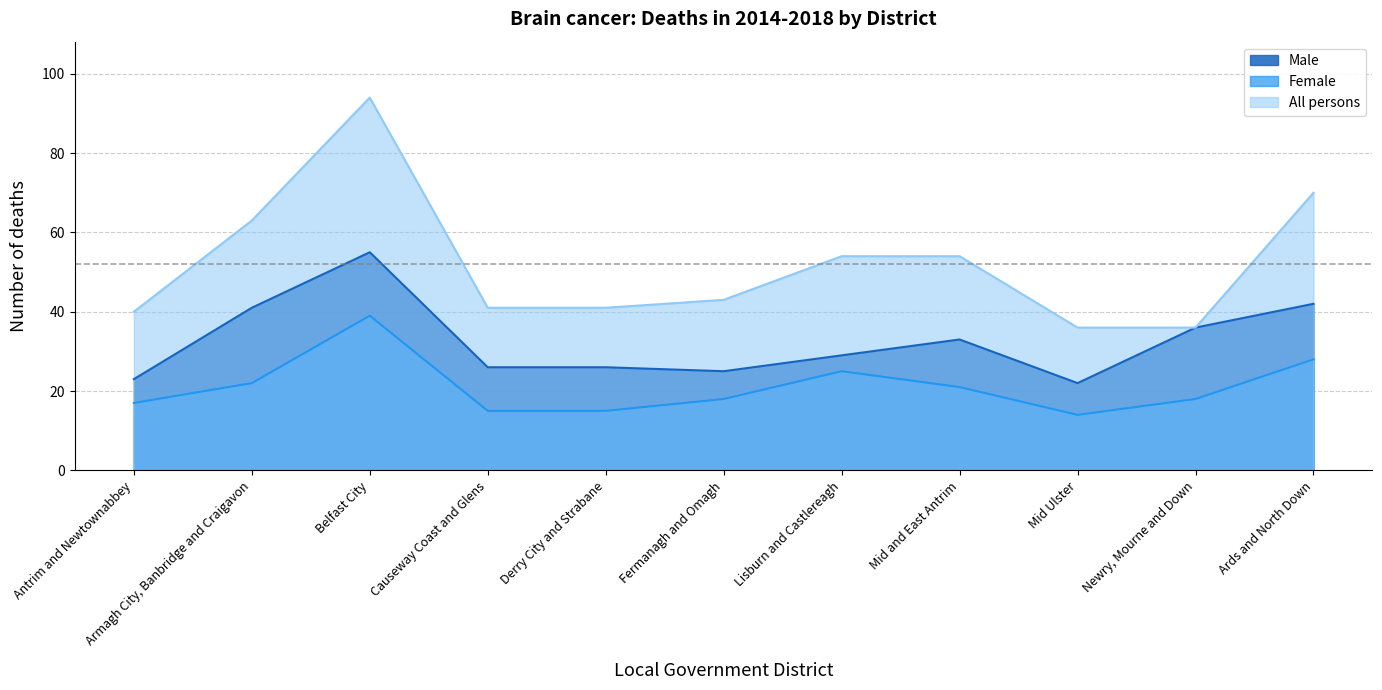

Reading left to right, transcribe all the data shown in this chart.

Male: Antrim and Newtownabbey=23	Armagh City, Banbridge and Craigavon=41	Belfast City=55	Causeway Coast and Glens=26	Derry City and Strabane=26	Fermanagh and Omagh=25	Lisburn and Castlereagh=29	Mid and East Antrim=33	Mid Ulster=22	Newry, Mourne and Down=36	Ards and North Down=42
Female: Antrim and Newtownabbey=17	Armagh City, Banbridge and Craigavon=22	Belfast City=39	Causeway Coast and Glens=15	Derry City and Strabane=15	Fermanagh and Omagh=18	Lisburn and Castlereagh=25	Mid and East Antrim=21	Mid Ulster=14	Newry, Mourne and Down=18	Ards and North Down=28
All persons: Antrim and Newtownabbey=40	Armagh City, Banbridge and Craigavon=63	Belfast City=94	Causeway Coast and Glens=41	Derry City and Strabane=41	Fermanagh and Omagh=43	Lisburn and Castlereagh=54	Mid and East Antrim=54	Mid Ulster=36	Newry, Mourne and Down=36	Ards and North Down=70